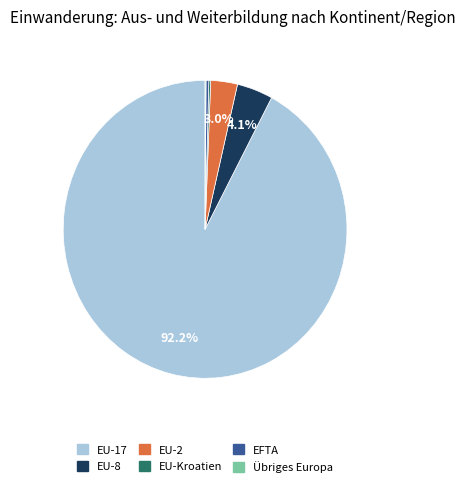

Between EFTA and EU-17, which is larger?

EU-17